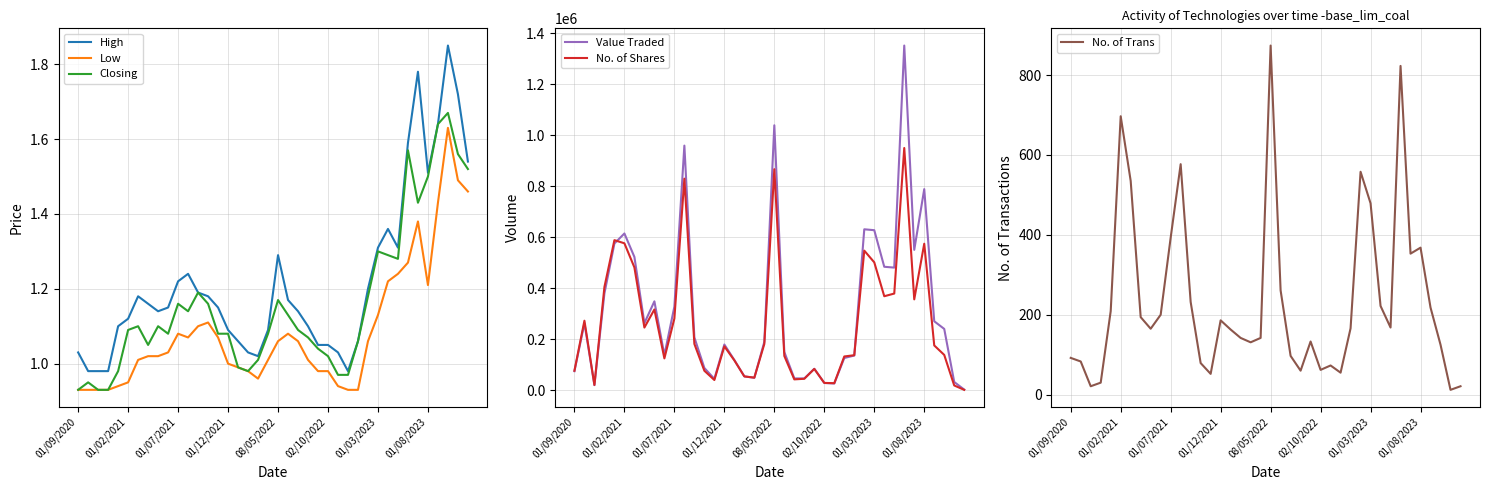

What is the highest value of the No. of Trans series?

874